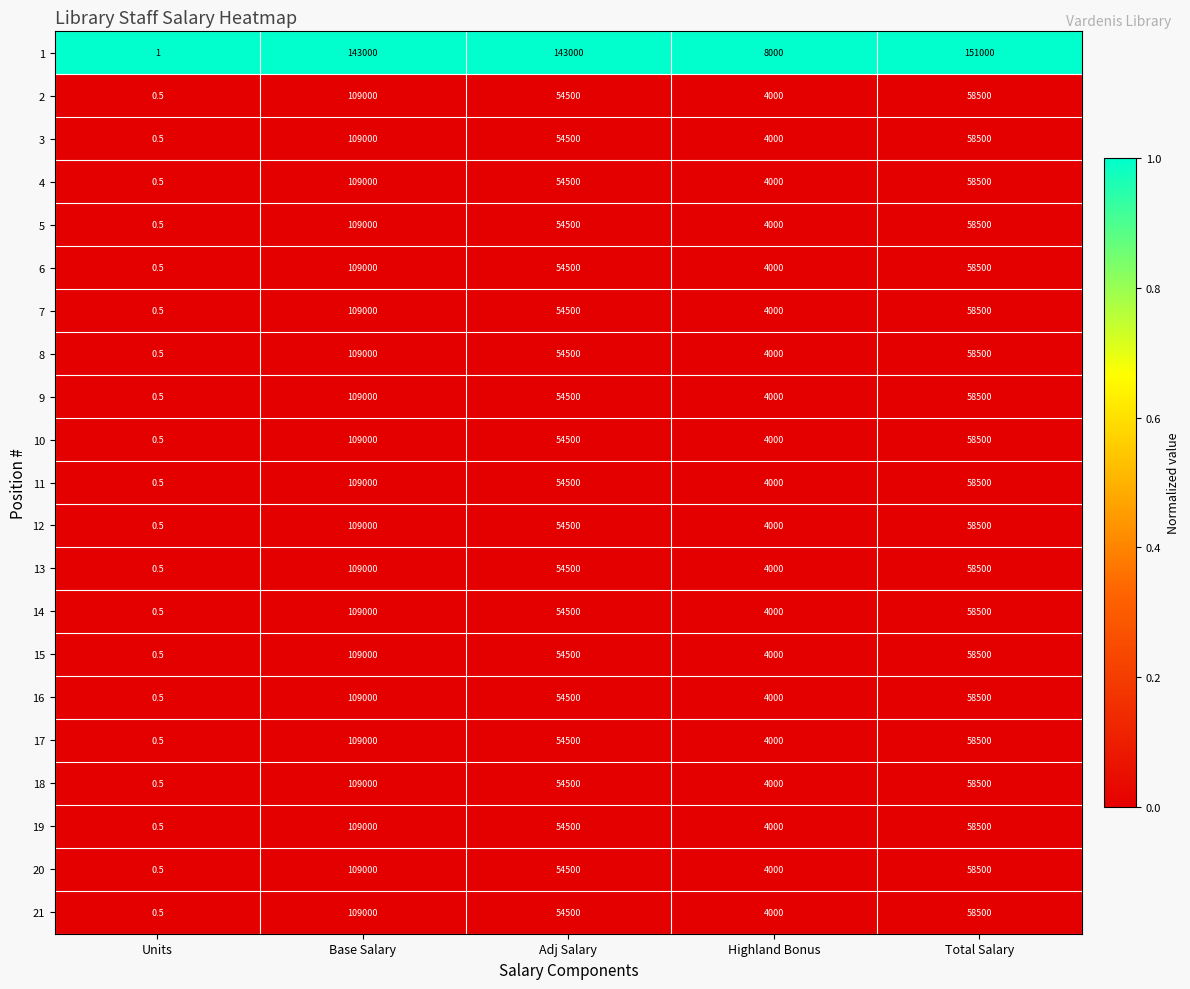

What is the spread (max minus min) of values at Total Salary?

92500.0